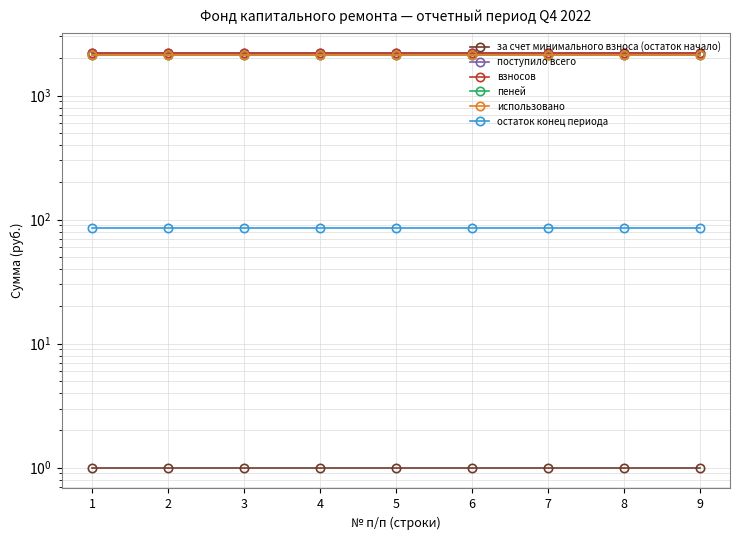

The за счет минимального взноса (остаток начало) series shows 1.8 at 9. True or false?

False